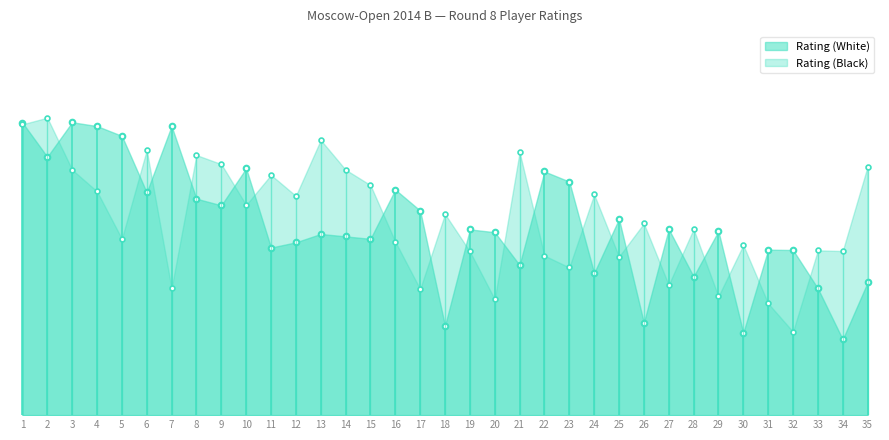

How many values in the Rating (White) series exceed 2127?

17